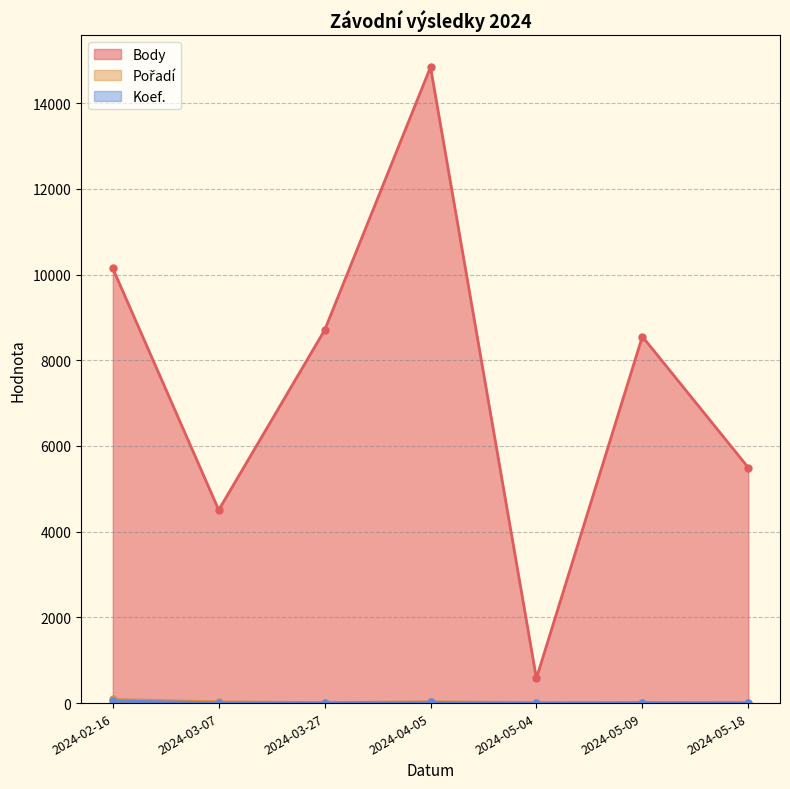

What is the approximate value of Pořadí at 2024-05-18, to the nearest 10?

10